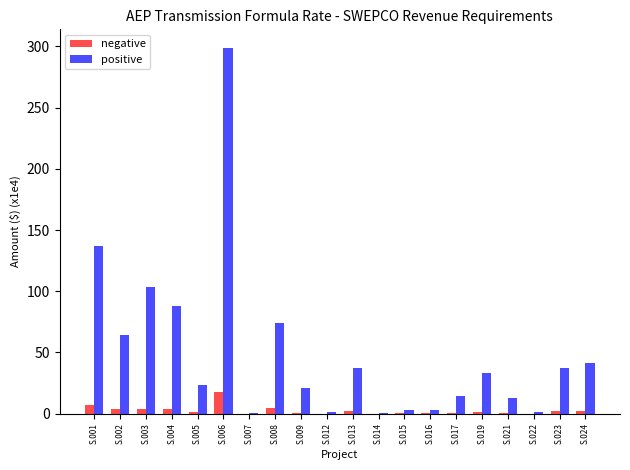

Between S.003 and S.014, which series saw the biggest shift?

positive